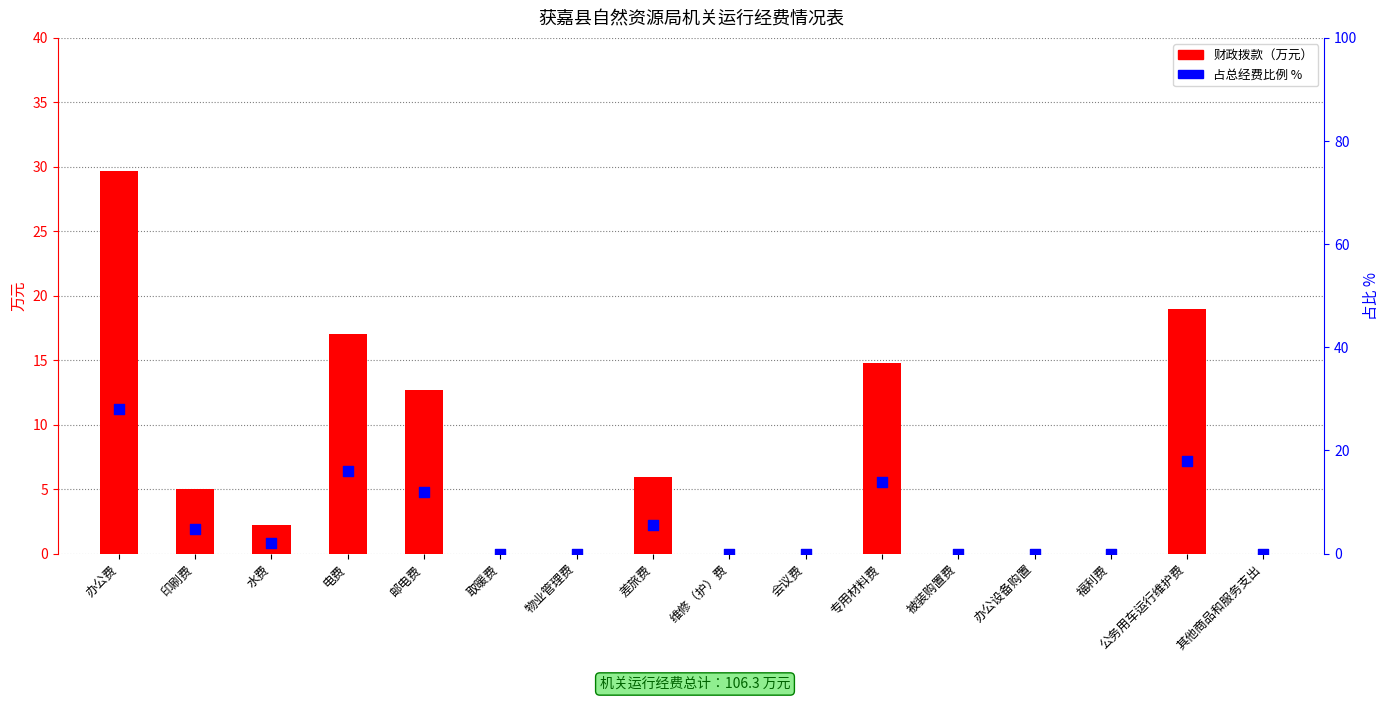

What is the total value across all series at 差旅费?

11.5